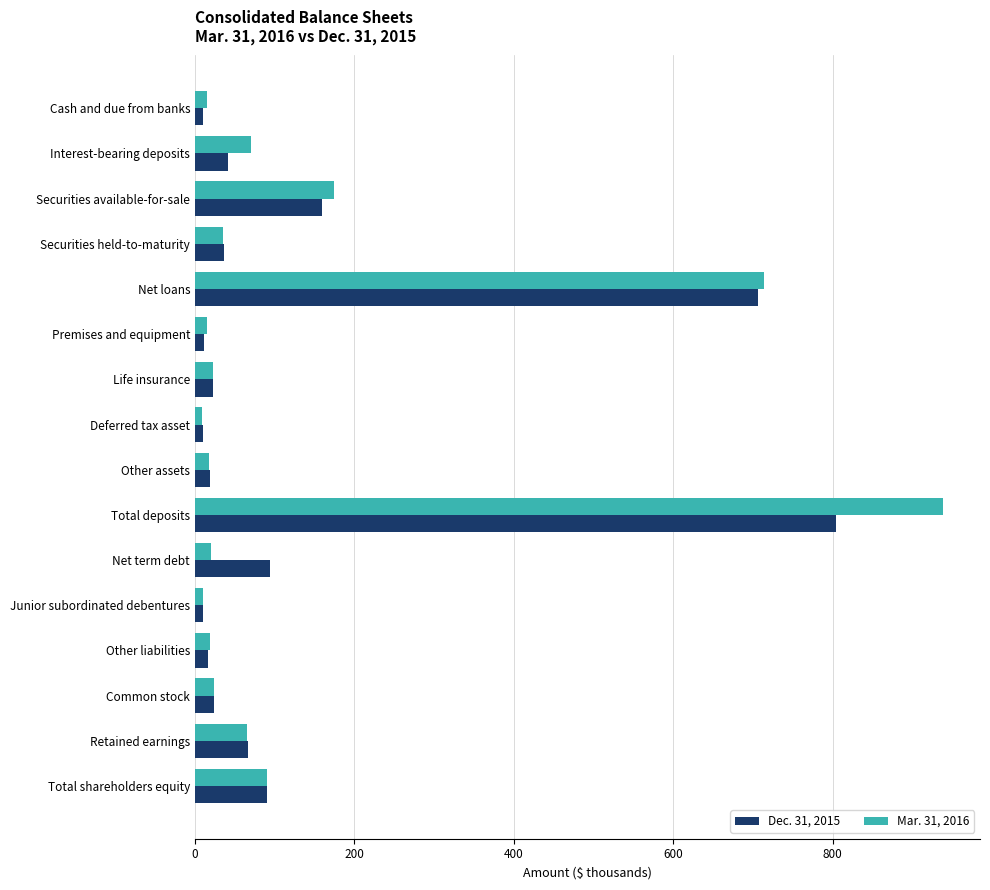

What is the minimum value for Mar. 31, 2016?

8.4